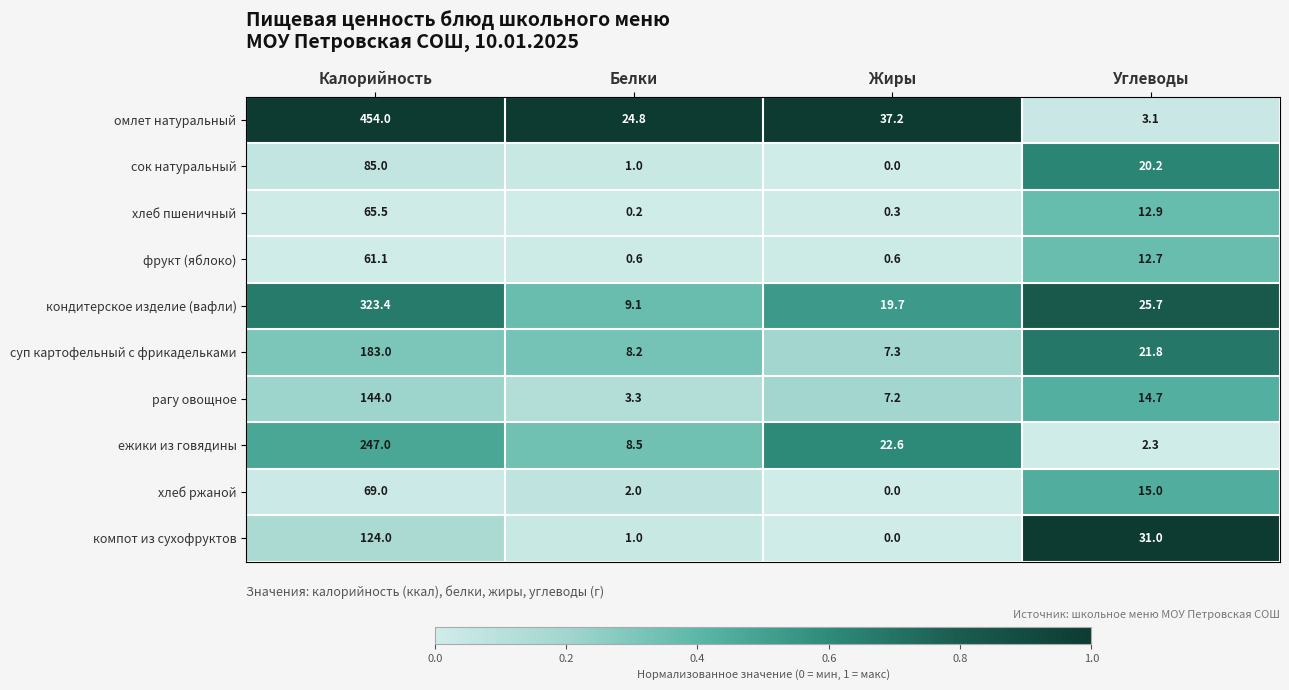

What is the average value of the ежики из говядины series?

70.1